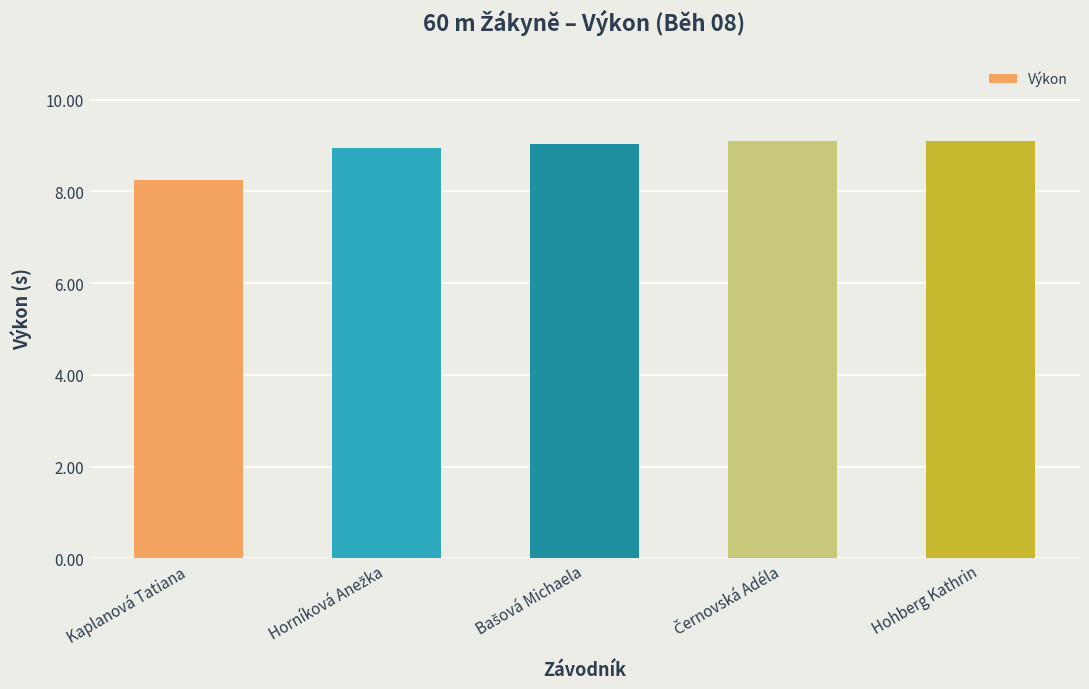

Are the bars horizontal?

No